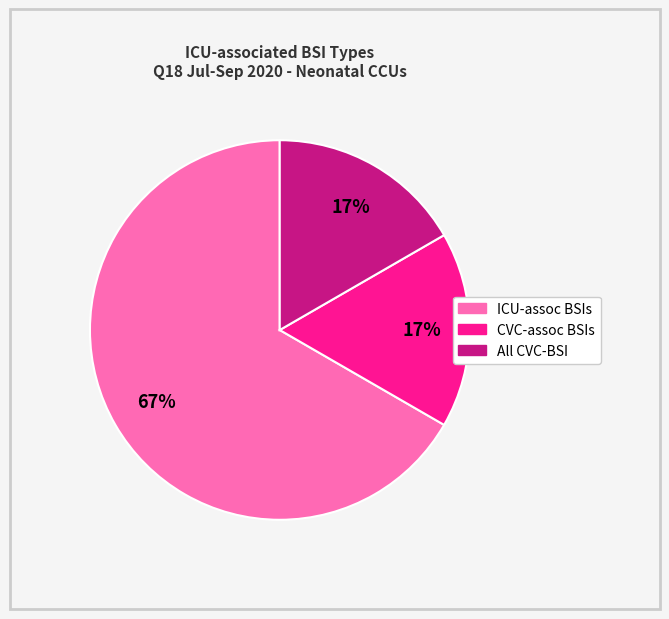

To the nearest percent, what is the difference between the largest and smallest slice percentages?

50%